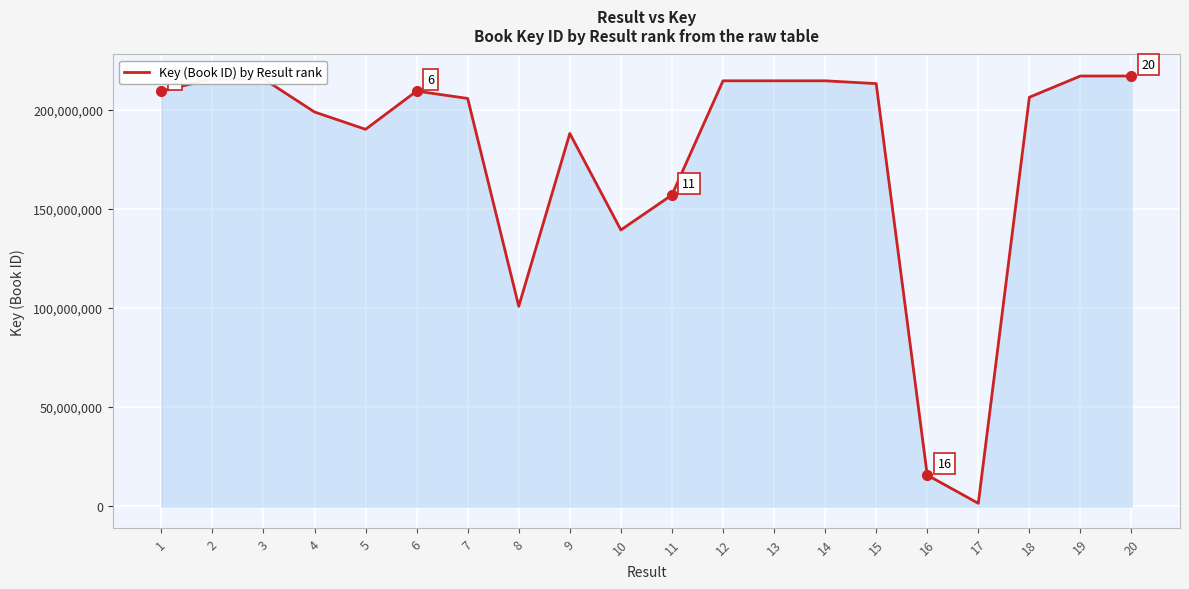

What is the maximum value shown in the chart?

216903040